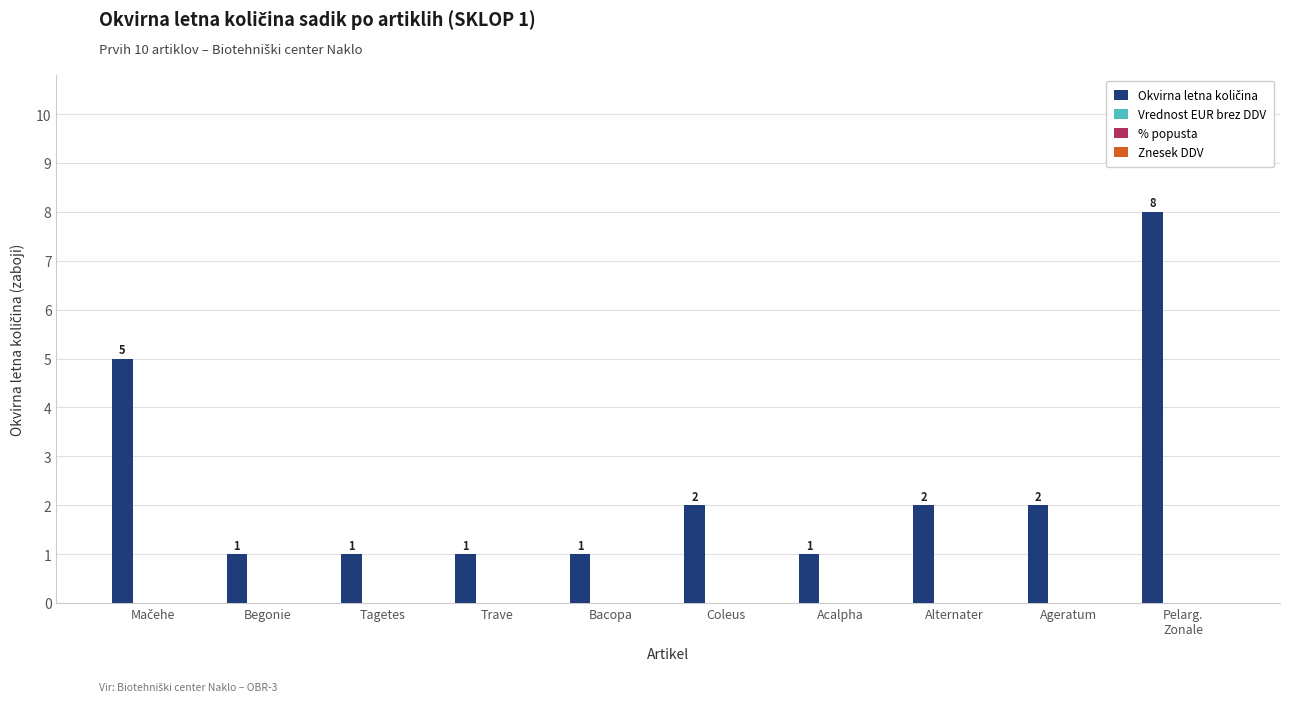

What is the sum of all values?

24